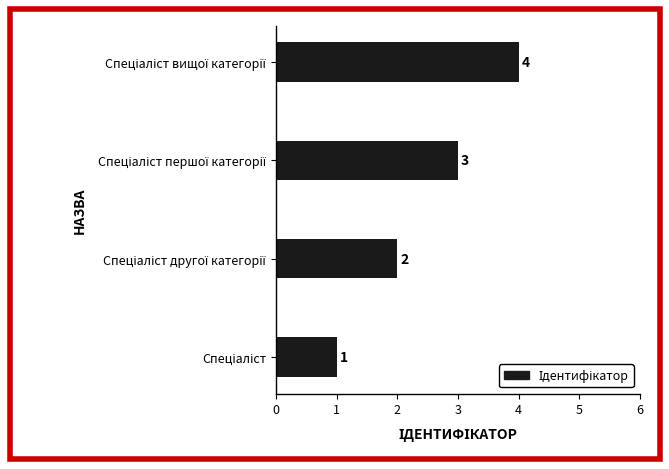

What is the maximum value shown in the chart?

4